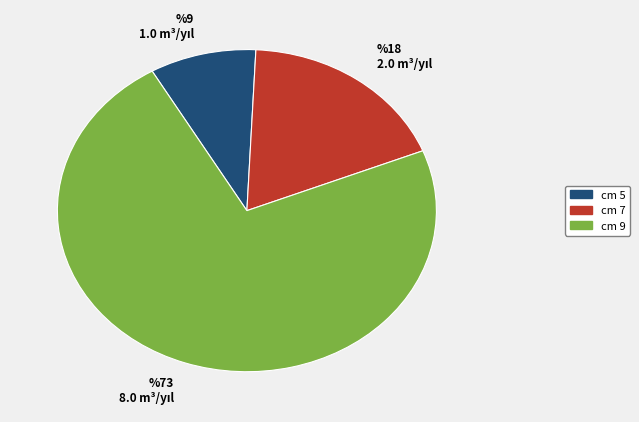

Does any single category account for the majority?

Yes